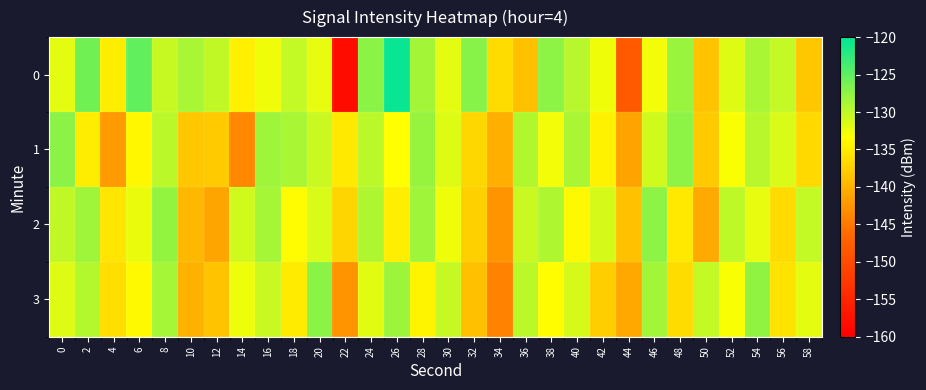

Reading left to right, transcribe all the data shown in this chart.

0: 0=-132.0	2=-126.0	4=-135.0	6=-125.3	8=-130.4	10=-128.8	12=-130.0	14=-134.7	16=-132.5	18=-130.2	20=-132.2	22=-158.3	24=-127.3	26=-120.5	28=-128.5	30=-132.0	32=-127.1	34=-136.3	36=-138.9	38=-127.5	40=-129.7	42=-132.6	44=-148.2	46=-132.7	48=-128.1	50=-138.5	52=-131.6	54=-128.8	56=-130.2	58=-138.2
1: 0=-127.2	2=-135.0	4=-142.1	6=-133.9	8=-129.8	10=-138.3	12=-137.8	14=-143.7	16=-128.3	18=-128.8	20=-130.5	22=-135.2	24=-129.8	26=-133.4	28=-127.9	30=-131.6	32=-136.8	34=-140.2	36=-129.3	38=-132.7	40=-128.9	42=-134.5	44=-141.3	46=-130.8	48=-127.5	50=-137.9	52=-133.1	54=-129.6	56=-131.4	58=-136.7
2: 0=-130.1	2=-128.4	4=-135.6	6=-132.3	8=-127.8	10=-139.5	12=-141.2	14=-130.9	16=-128.6	18=-133.7	20=-131.4	22=-136.9	24=-129.2	26=-134.8	28=-128.3	30=-132.6	32=-137.4	34=-142.8	36=-130.5	38=-129.1	40=-133.8	42=-131.2	44=-138.6	46=-127.4	48=-135.3	50=-140.7	52=-129.9	54=-132.1	56=-136.5	58=-130.3
3: 0=-131.7	2=-129.5	4=-136.2	6=-133.9	8=-128.7	10=-140.1	12=-138.5	14=-132.4	16=-130.6	18=-135.1	20=-127.3	22=-142.6	24=-131.8	26=-128.2	28=-134.3	30=-130.4	32=-138.9	34=-144.2	36=-129.7	38=-133.5	40=-131.1	42=-137.6	44=-140.8	46=-128.5	48=-136.4	50=-130.2	52=-133.0	54=-127.6	56=-135.7	58=-131.9